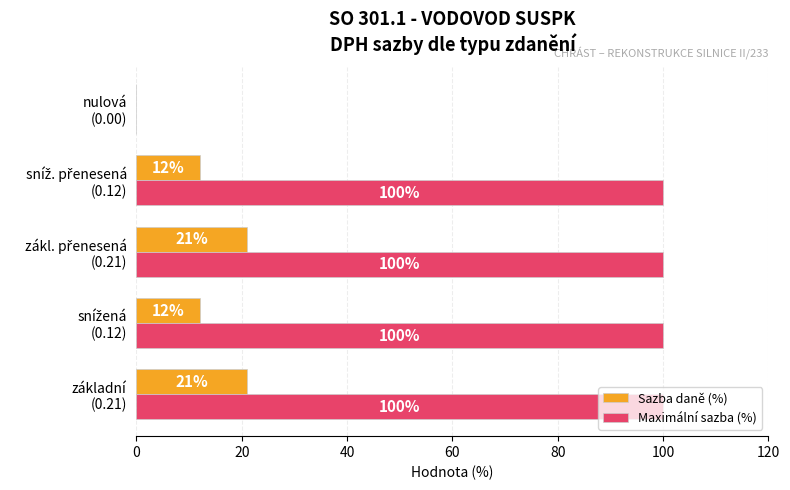

What is the sum of all Maximální sazba (%) values?

400